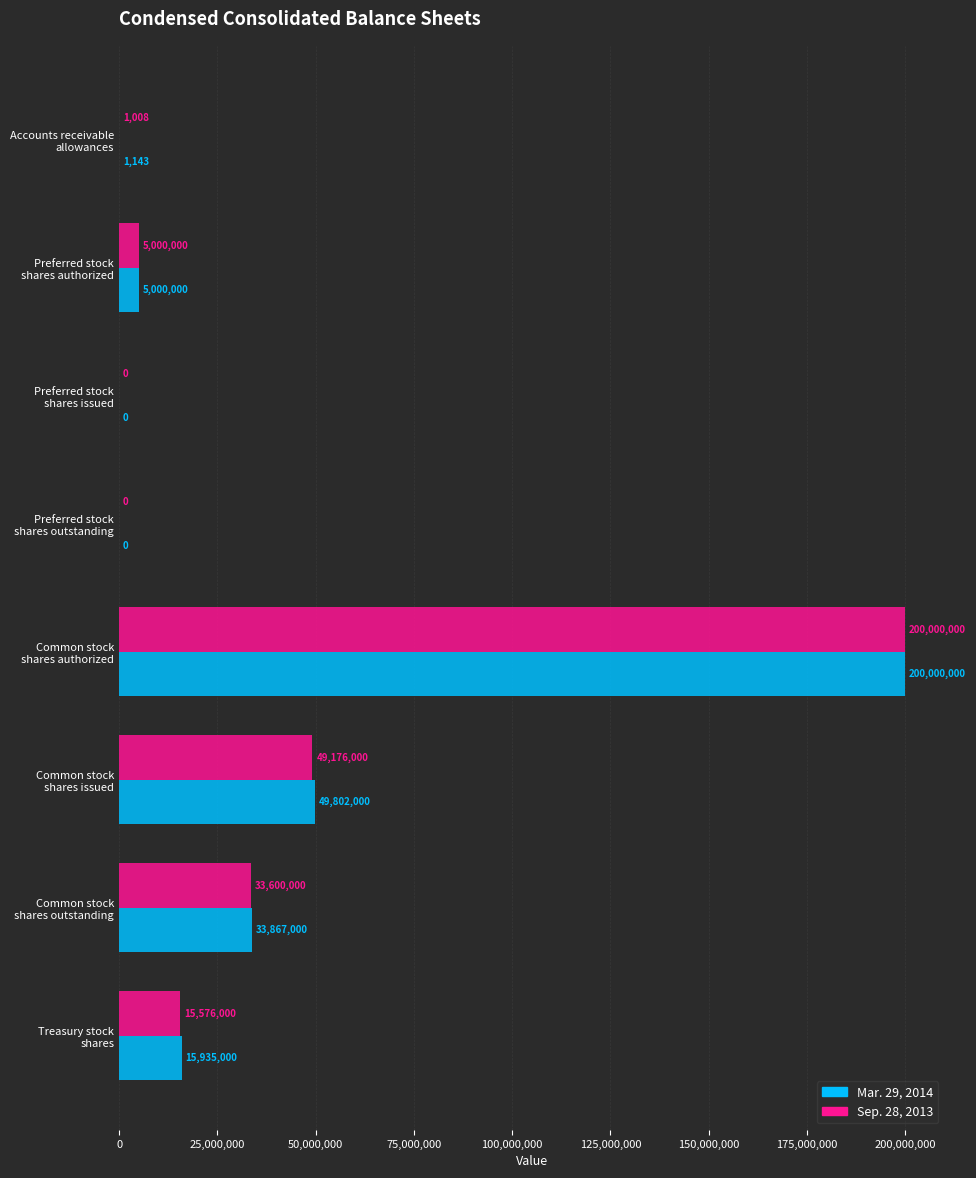

What is the sum of all Mar. 29, 2014 values?

304605143